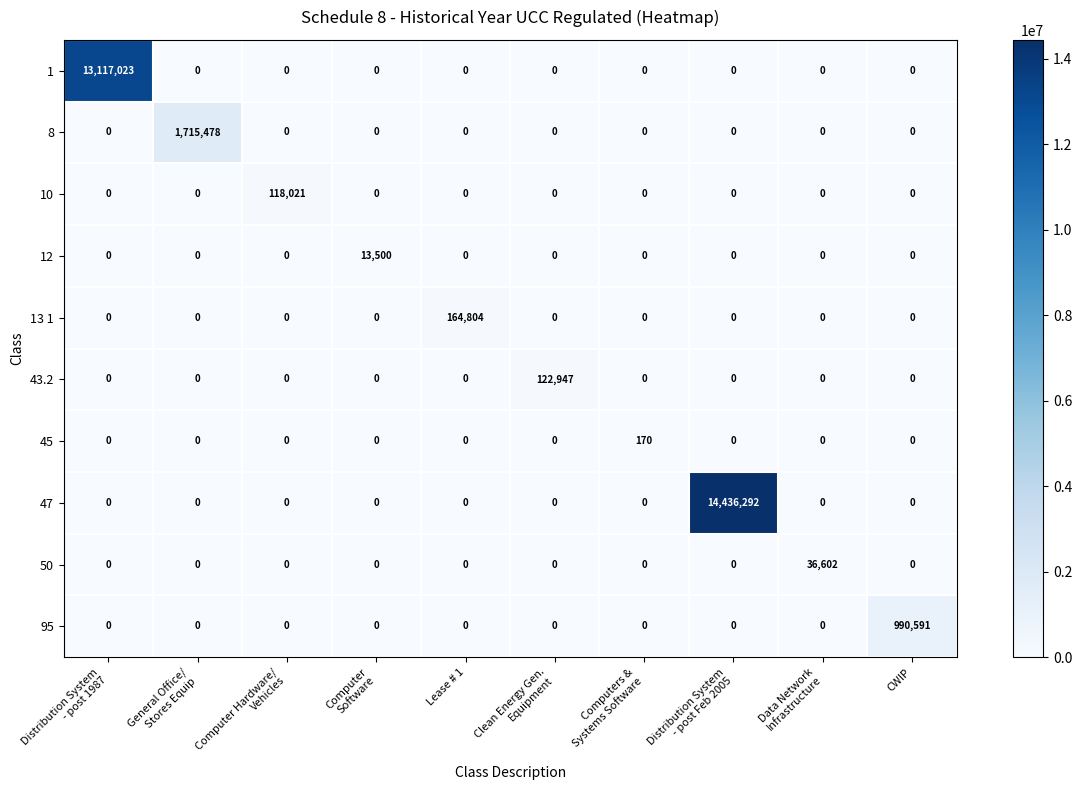

What is the greatest value displayed?

14436292